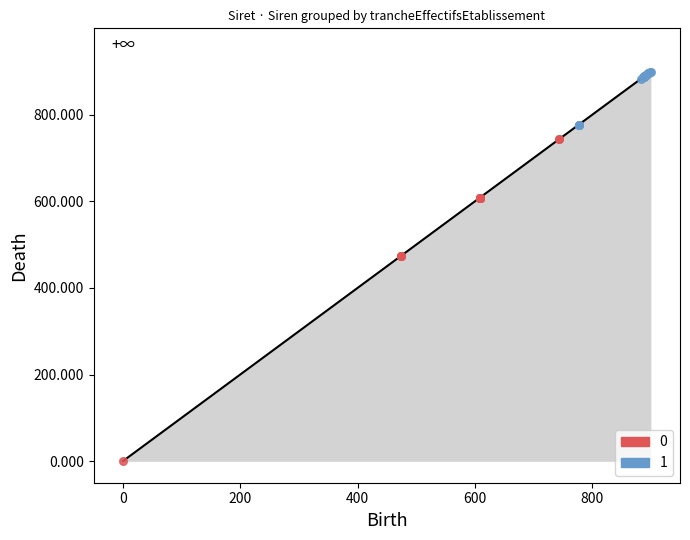

What are all the series names shown in the legend?

0, 1